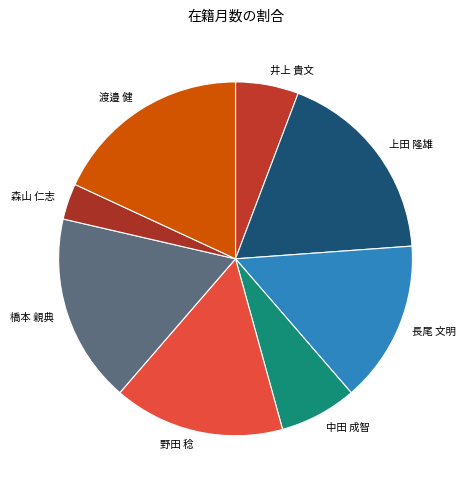

Which has a higher value, 井上 貴文 or 森山 仁志?

井上 貴文